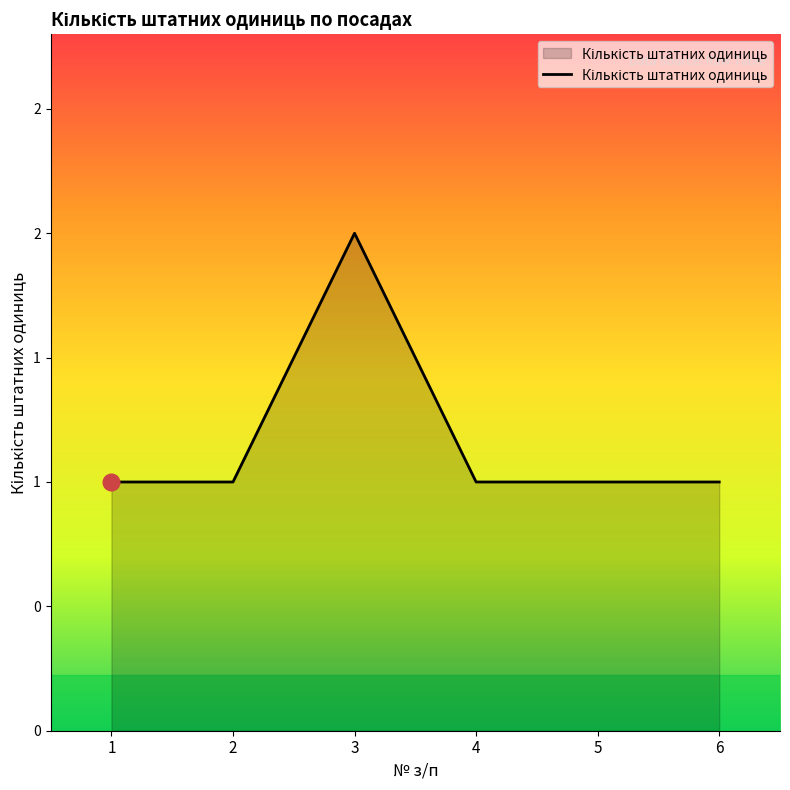

Reading left to right, list all the values displayed in this chart.

1	1	2	1	1	1